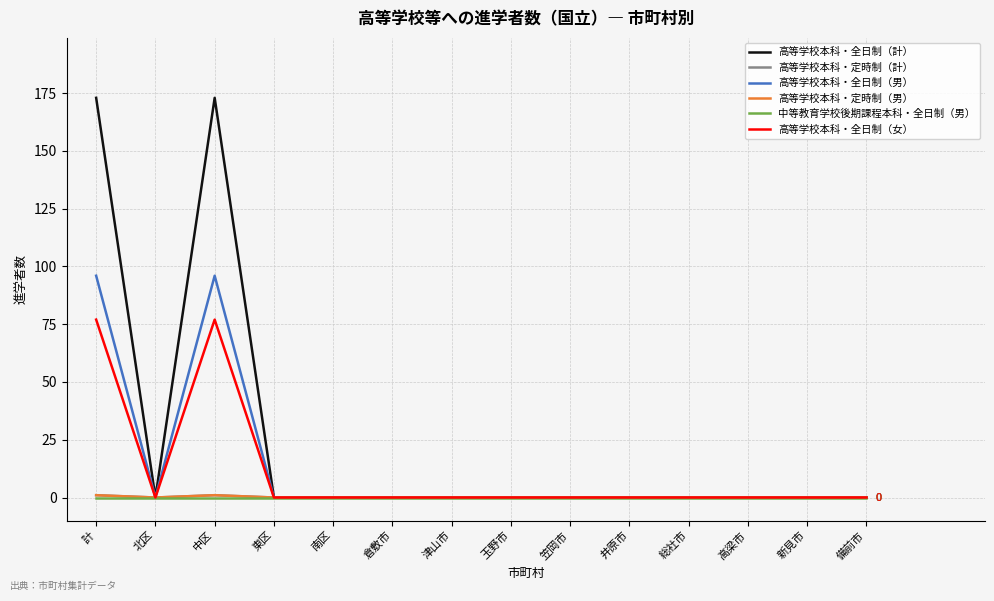

Is this an area chart (filled region under the line)?

No